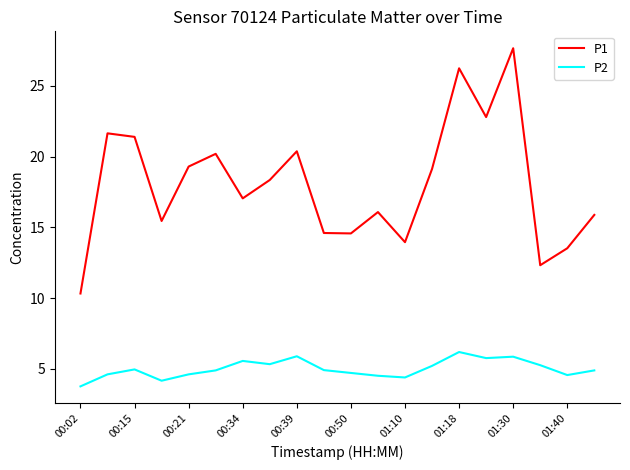

True or false: P1 and P2 cross at least once.

False